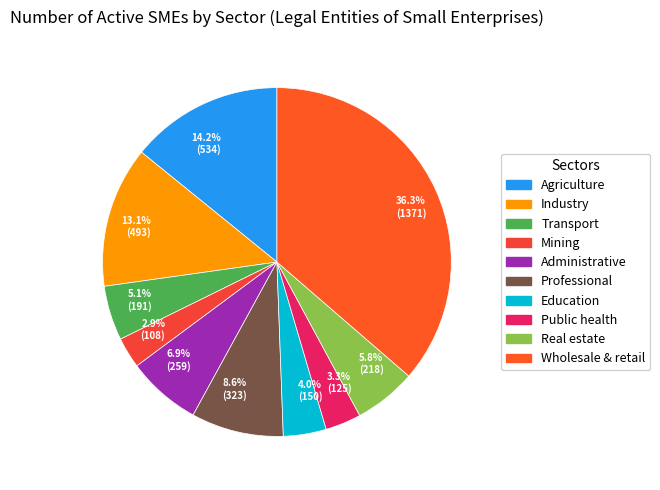

Does any single category account for the majority?

No